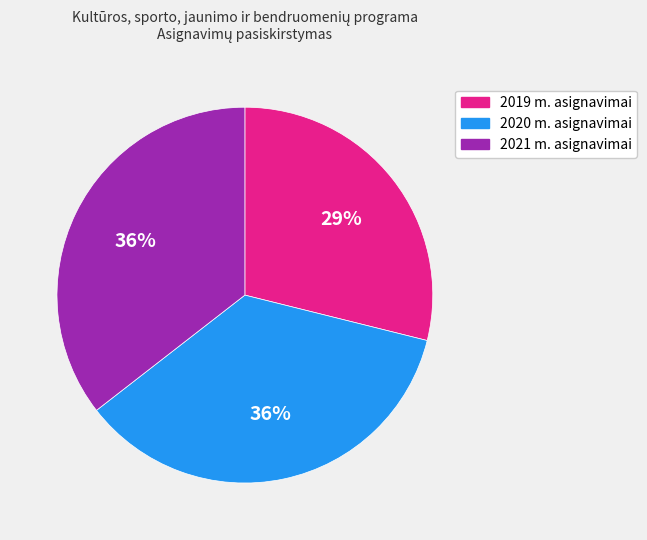

To the nearest percent, what is the combined percentage of 2019 m. asignavimai and 2020 m. asignavimai?

64%